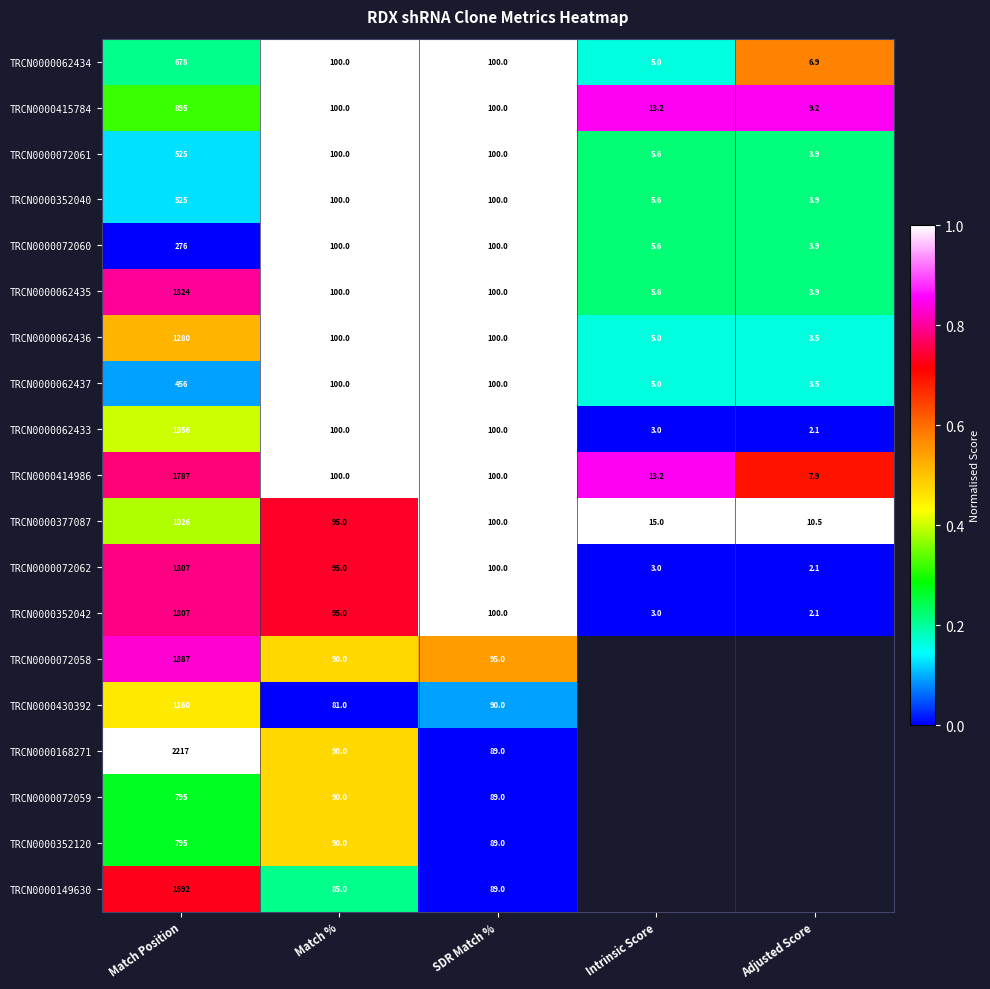

At which label does TRCN0000062435 first exceed 100?

Match Position